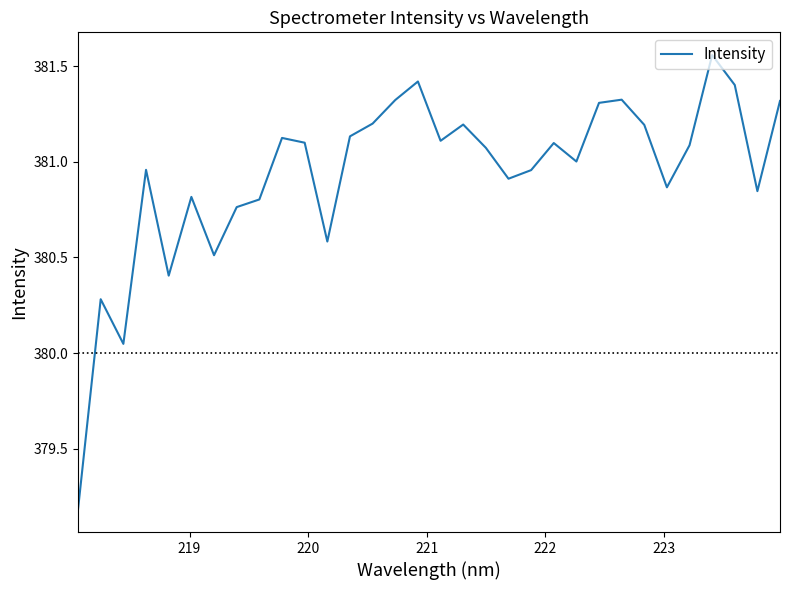

What is the smallest value displayed?

379.2